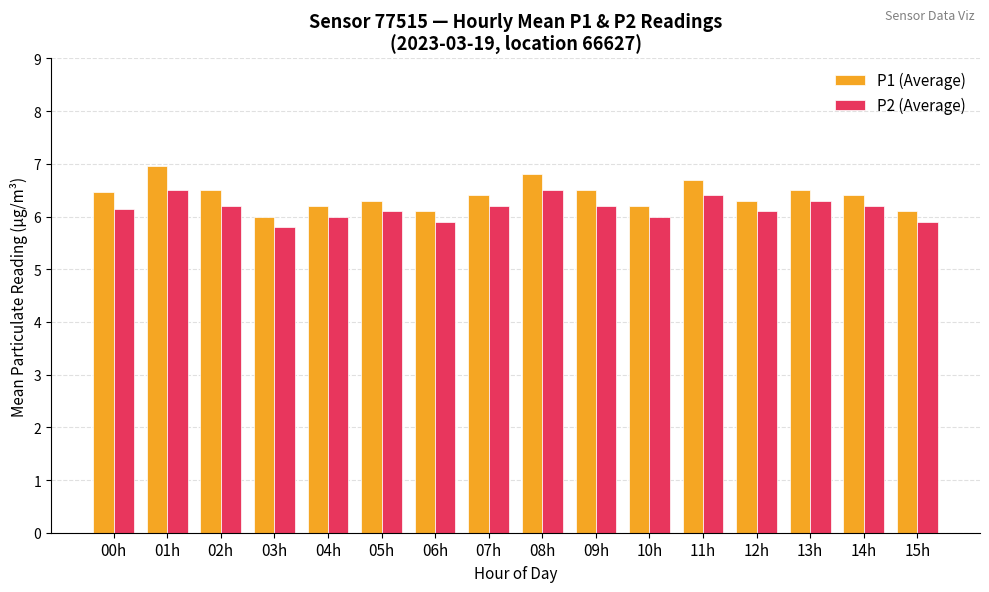

What is the value of the P2 (Average) bar at the 11th from the left?

6.0